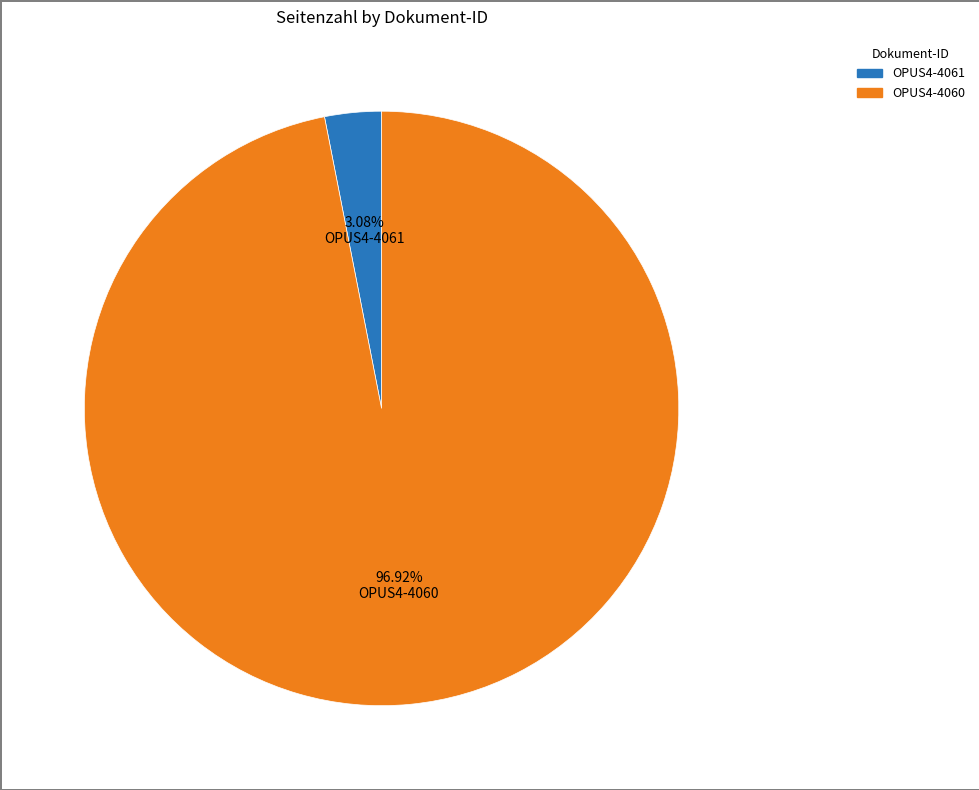

What percentage is the OPUS4-4060 slice, to the nearest percent?

97%